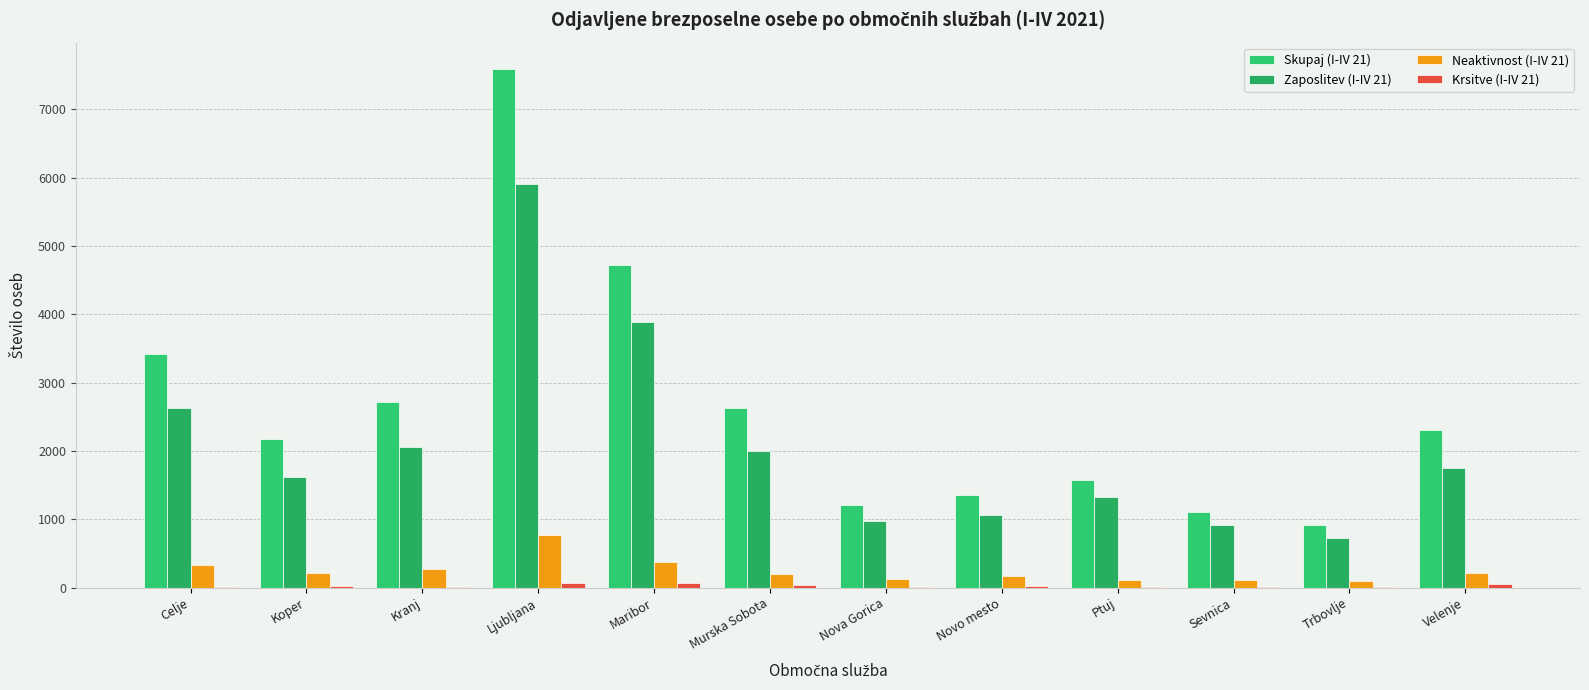

Which has a higher value, Sevnica or Celje?

Celje